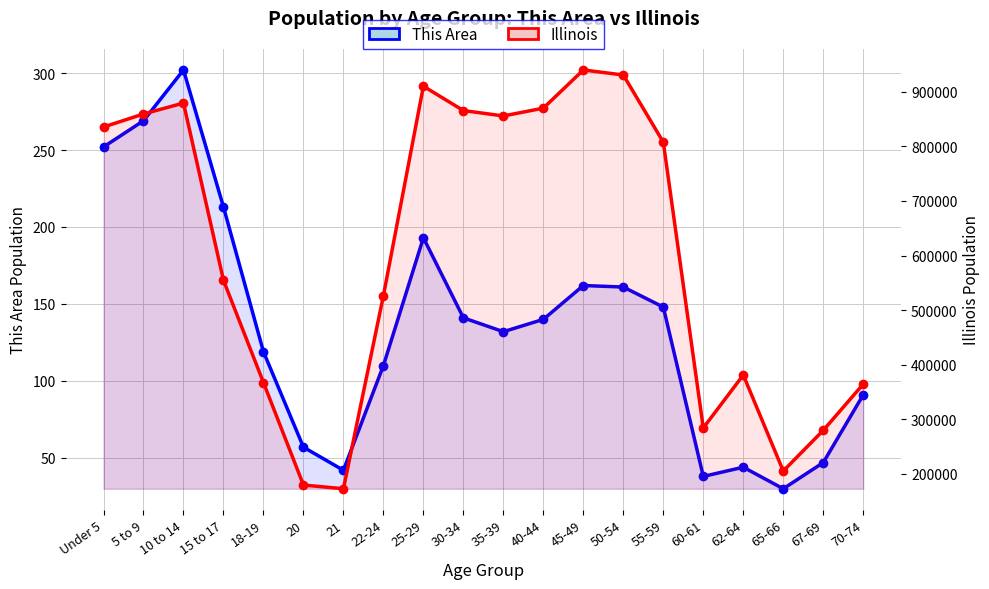

What is the total value across all series at 21?

172837